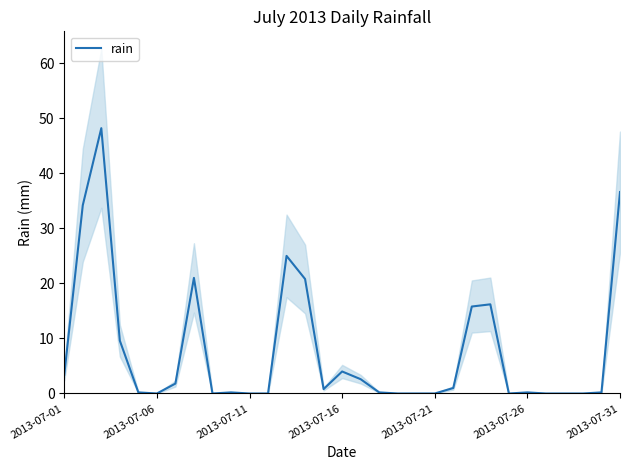

How many lines are shown in the chart?

1